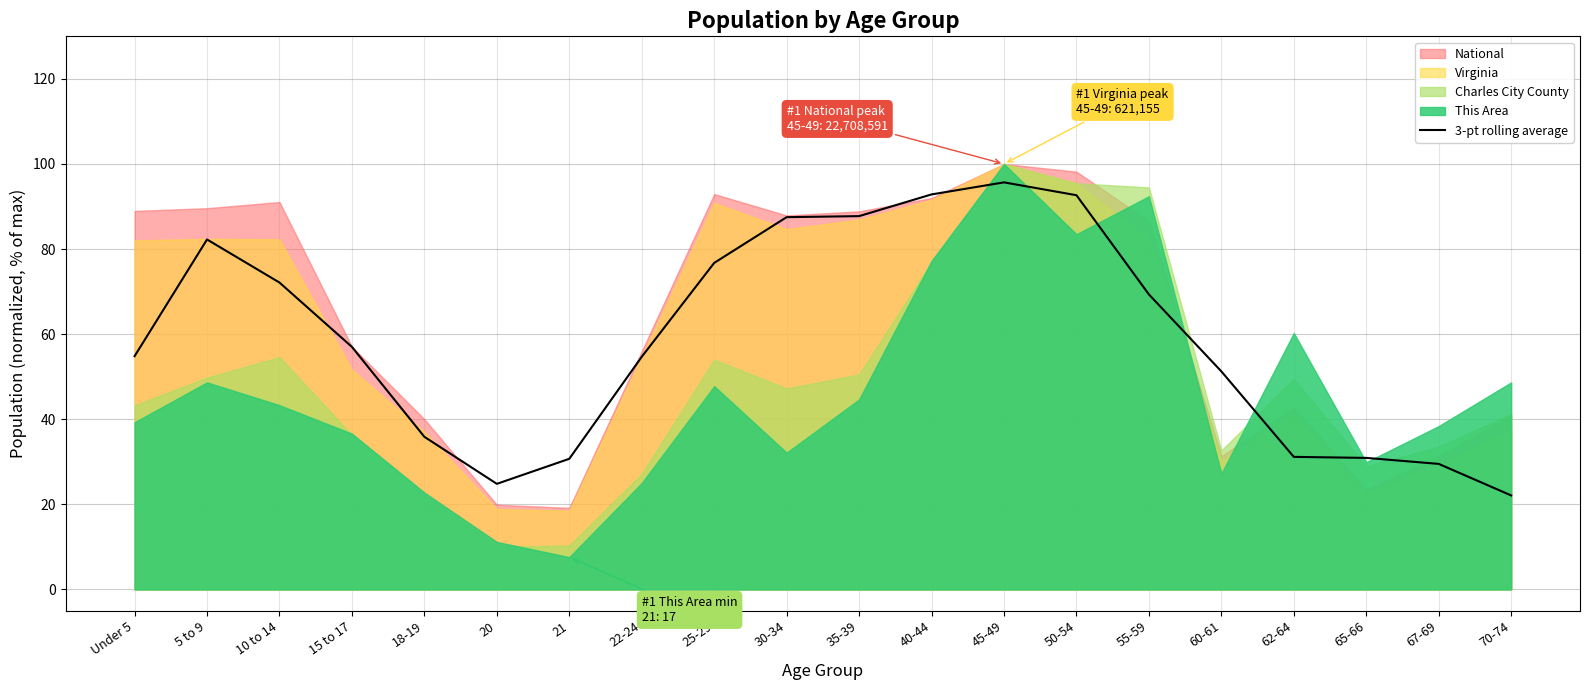

The value at 15 to 17 is 97.2. True or false?

False